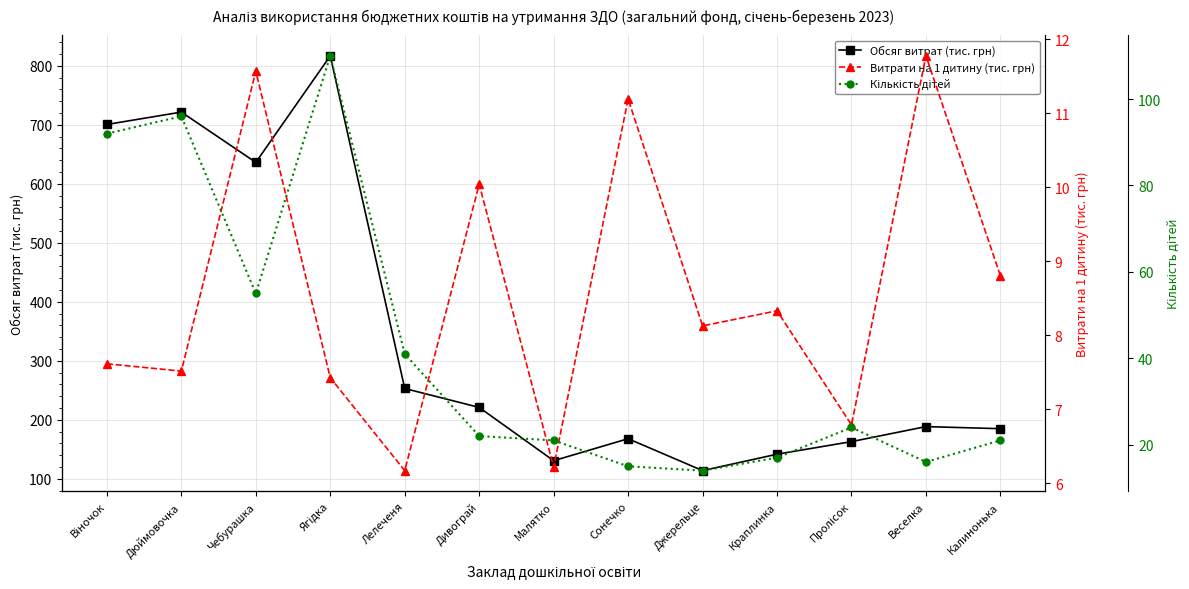

At how many categories does at least one series exceed 26?

13